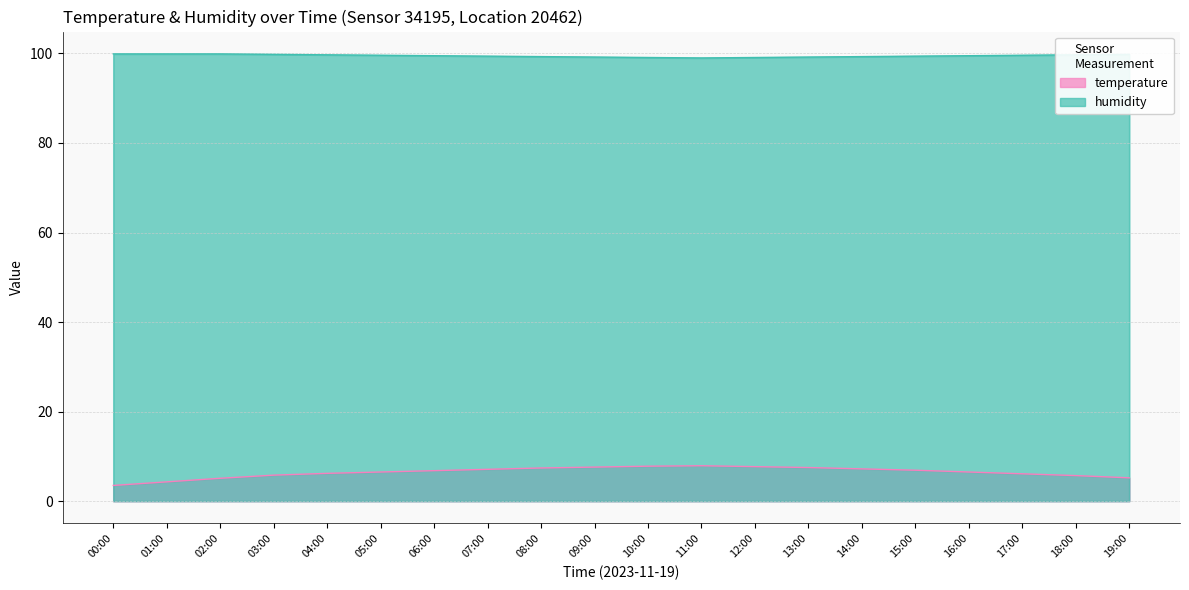

Rank the categories by humidity value from highest to lowest.

00:00, 01:00, 02:00, 03:00, 19:00, 04:00, 18:00, 05:00, 17:00, 06:00, 16:00, 07:00, 15:00, 08:00, 14:00, 09:00, 13:00, 10:00, 12:00, 11:00